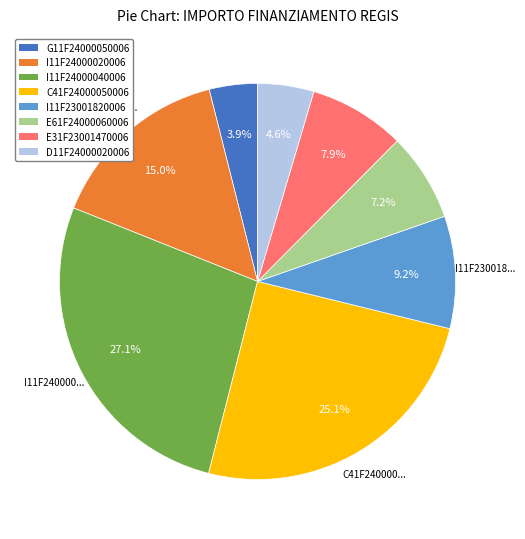

Count the number of slices in the pie.

8